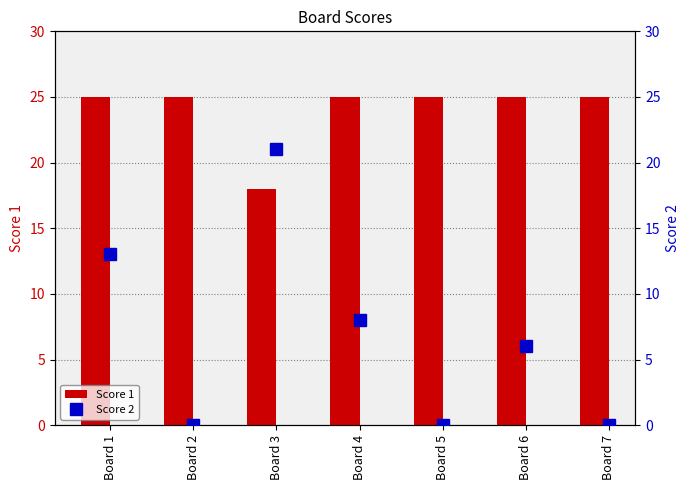

Is the value of Score 1 at Board 5 greater than the value of Score 2 at Board 3?

Yes